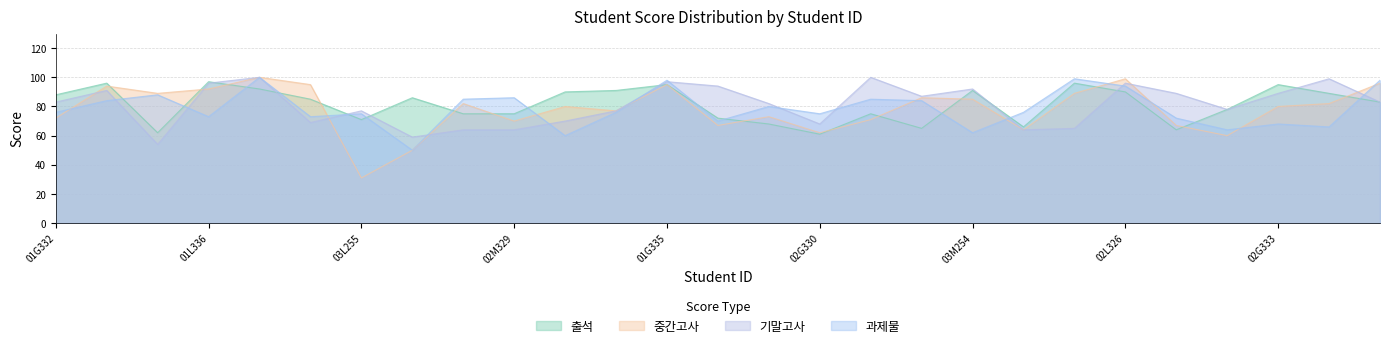

Which series has the largest range (max minus min)?

중간고사